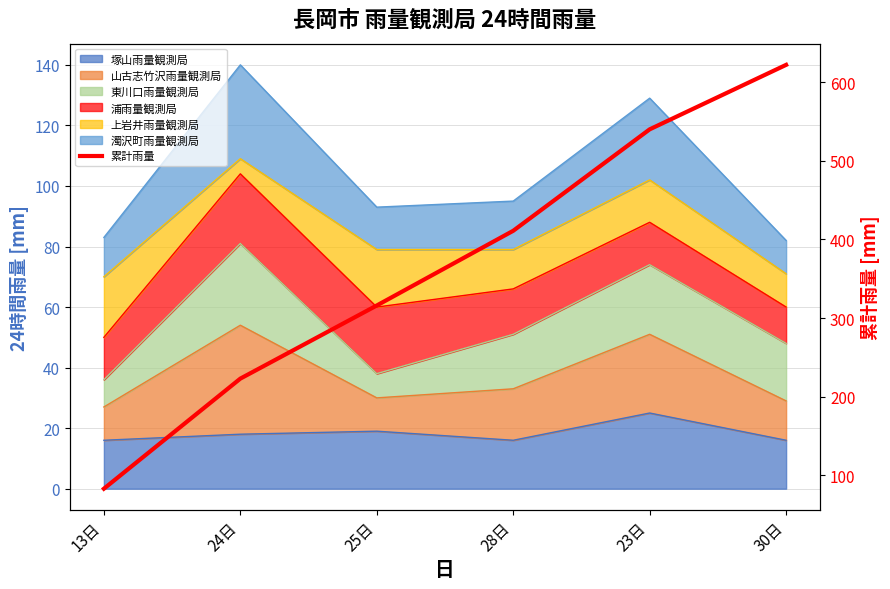

The chart shows a value of 622 at 30日. True or false?

True